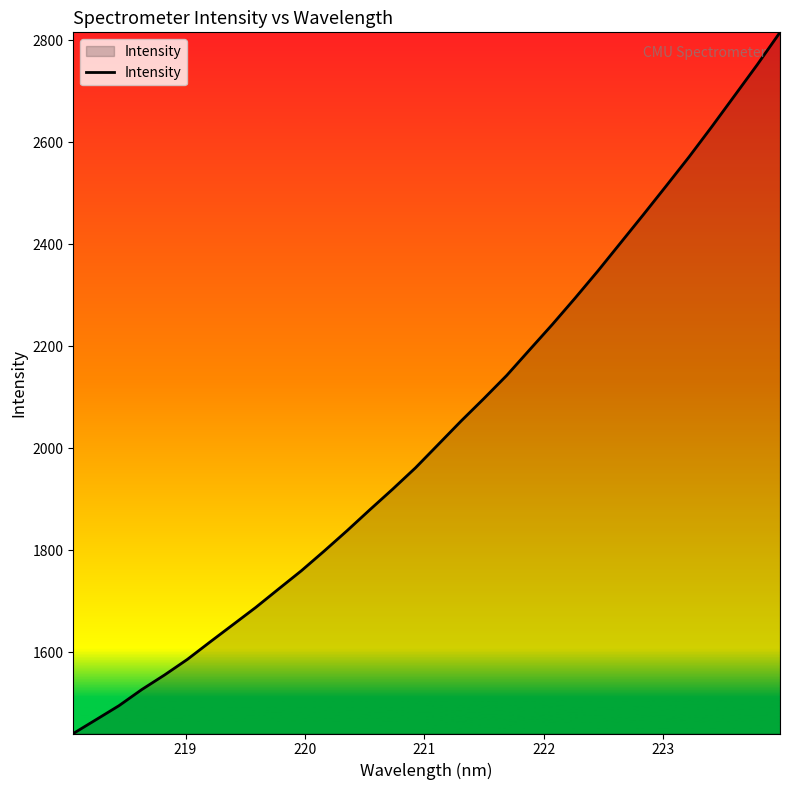

What is the difference between the maximum and minimum values?

1374.1